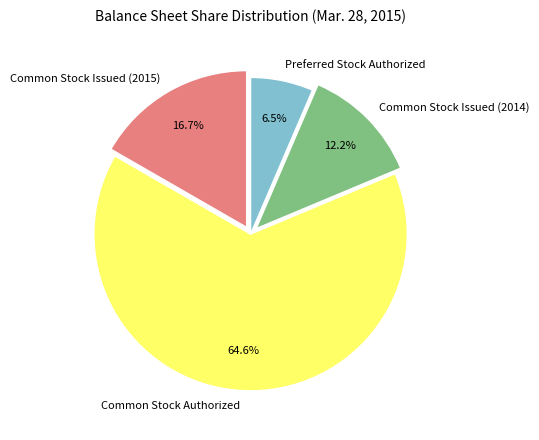

Which has a higher value, Preferred Stock Authorized or Common Stock Authorized?

Common Stock Authorized